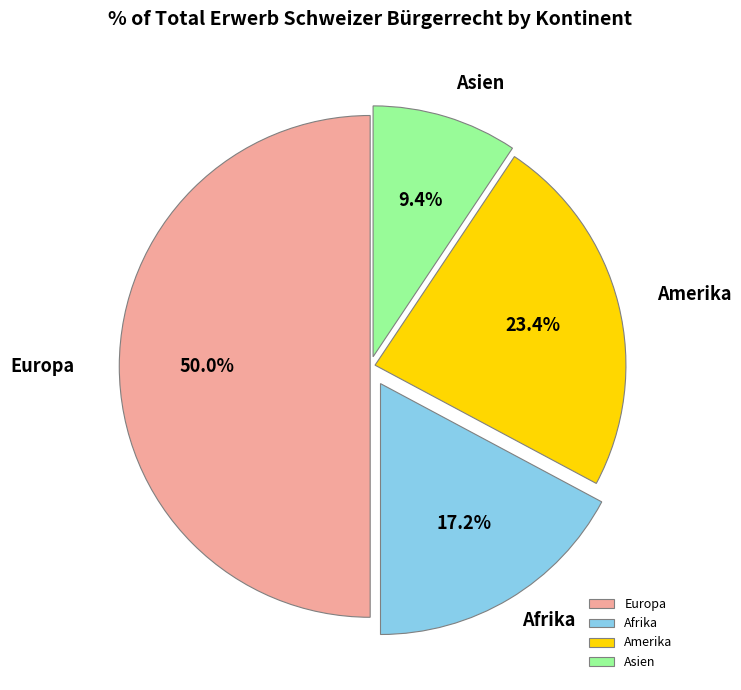

Rank the categories by value from lowest to highest.

Asien, Afrika, Amerika, Europa